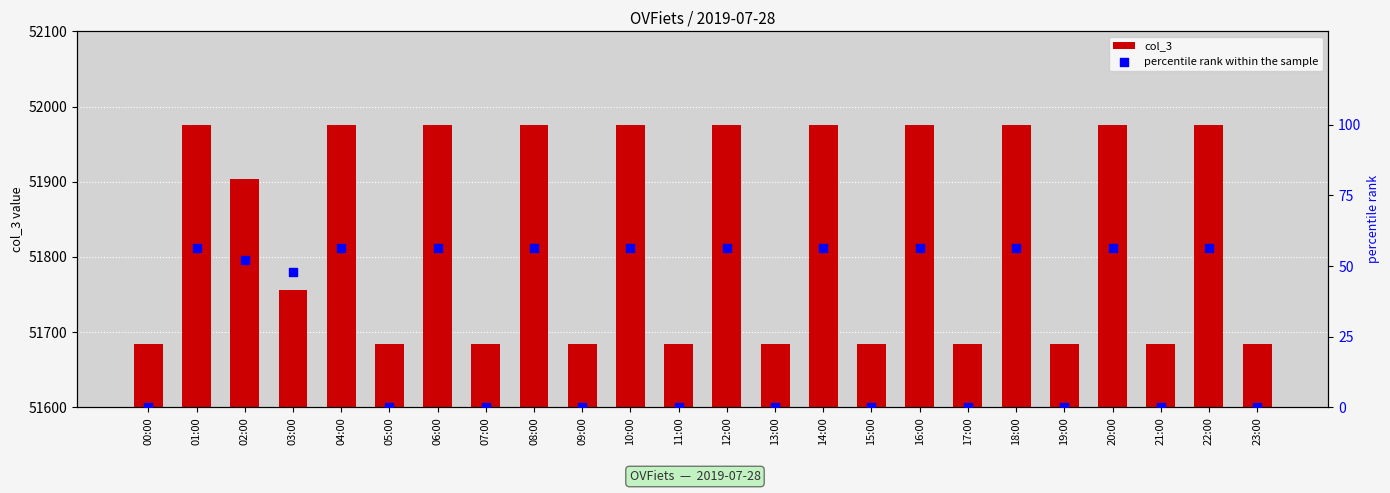

Which series reaches the minimum Y coordinate?

percentile rank within the sample